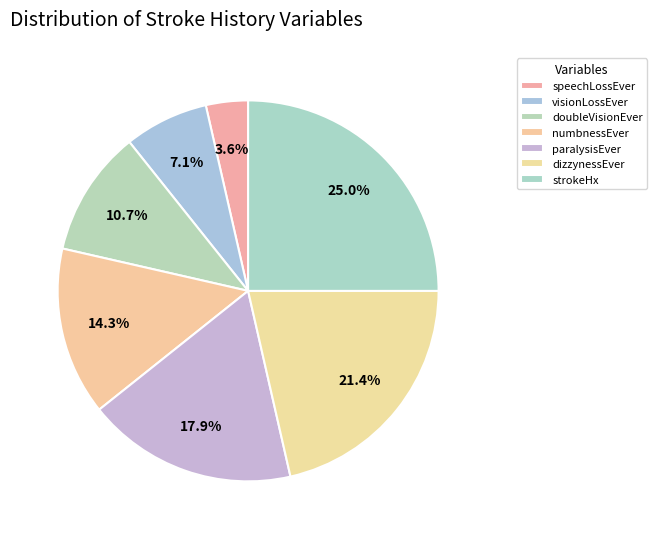

To the nearest percent, what is the difference between the doubleVisionEver and visionLossEver slice percentages?

4%